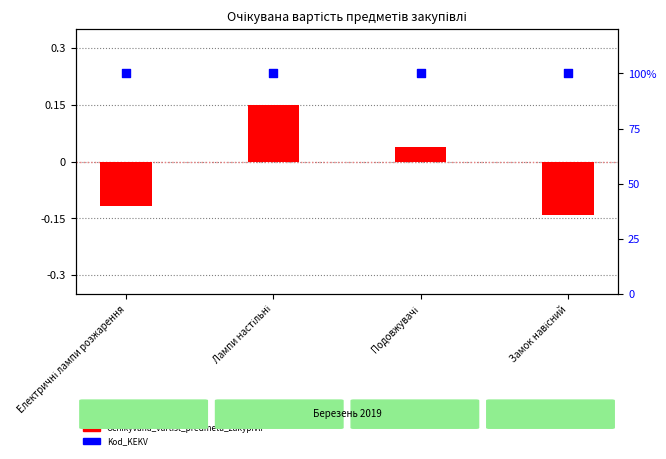

Which series reaches the minimum Y coordinate?

Ochikyvana_vartist_predmeta_zakypivli